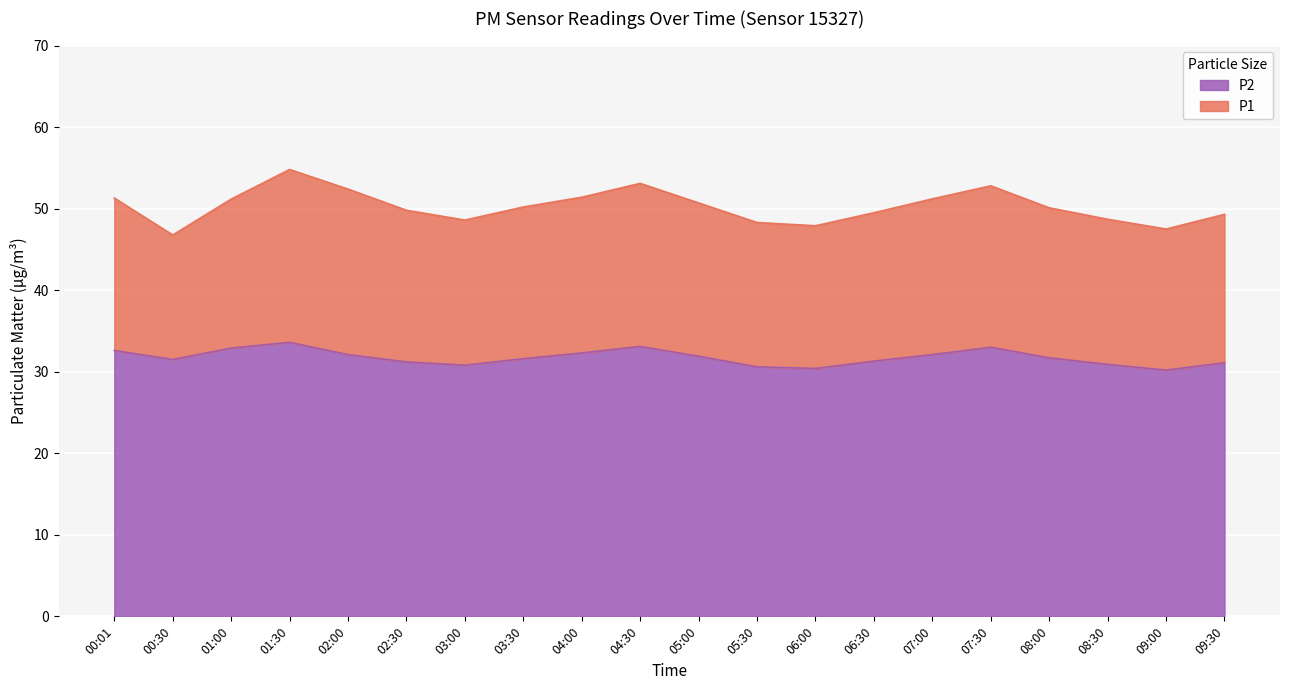

What is the sum of the P2 values at 00:30 and 07:00?

63.6